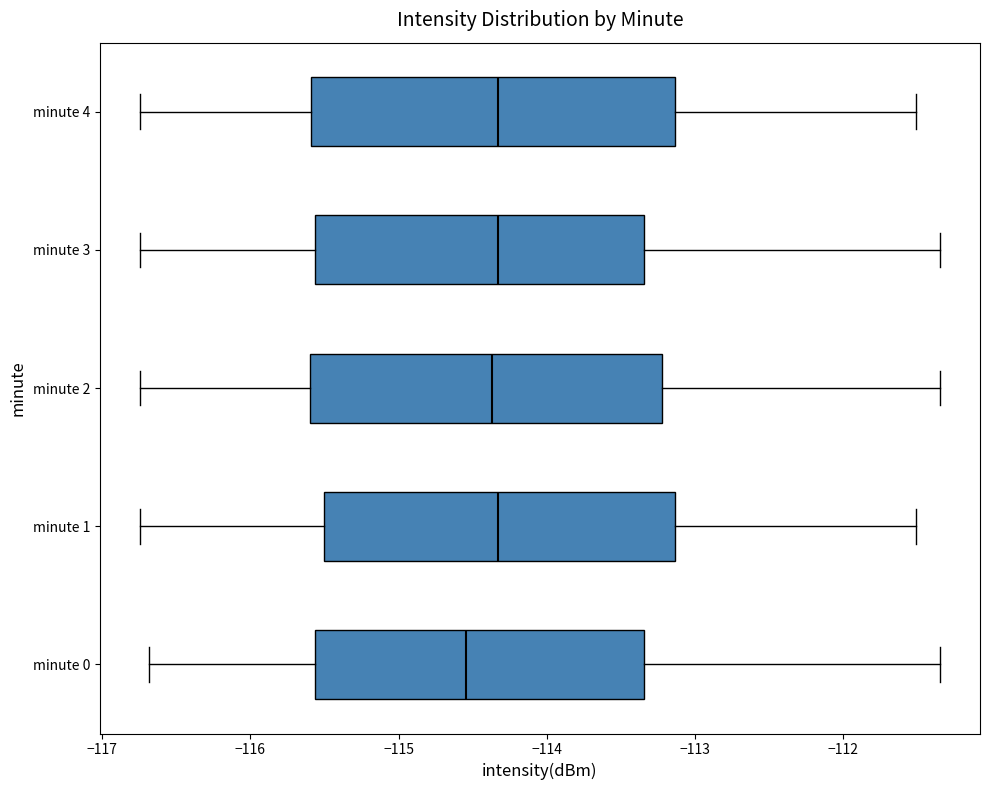

Reading bottom to top, transcribe this box plot: for each box, give where its median line is, the range the box spans, and where its two whiskers end, as read against the x-axis. The values are not printed on the chart, so give them approximately, as read against the axis.

minute 0: median -114.5, box -115.6 to -113.3, whiskers -116.7 to -111.3
minute 1: median -114.3, box -115.5 to -113.1, whiskers -116.7 to -111.5
minute 2: median -114.4, box -115.6 to -113.2, whiskers -116.7 to -111.3
minute 3: median -114.3, box -115.6 to -113.3, whiskers -116.7 to -111.3
minute 4: median -114.3, box -115.6 to -113.1, whiskers -116.7 to -111.5